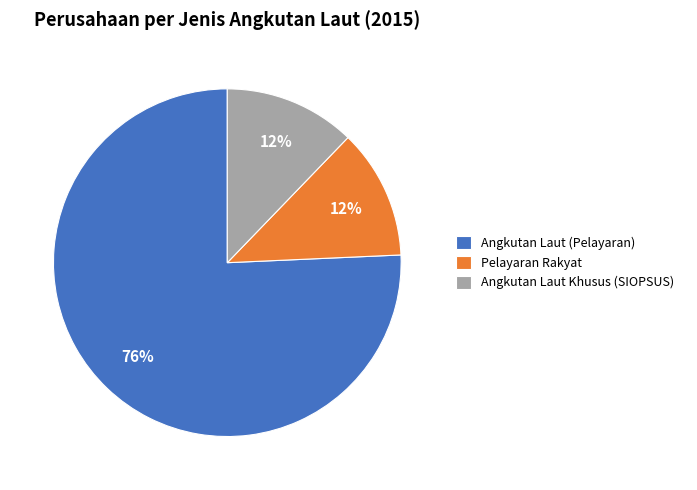

The Angkutan Laut Khusus (SIOPSUS) slice represents 12% of the pie. True or false?

True